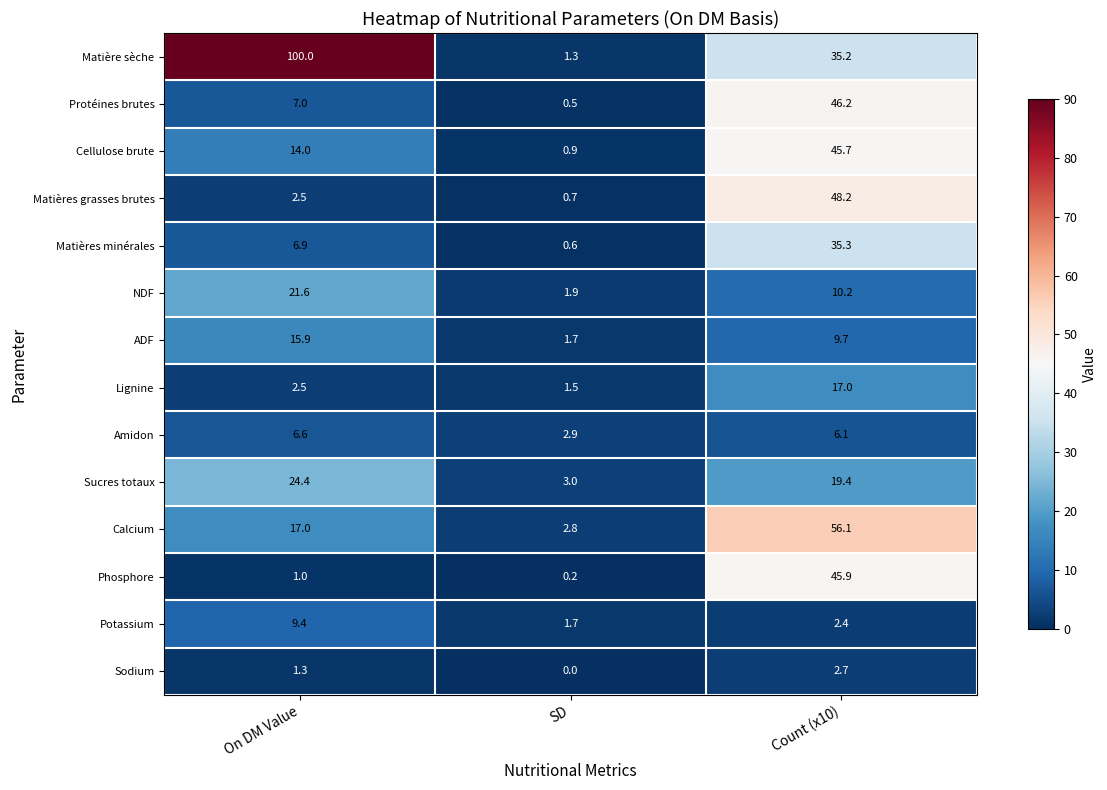

At which label does Sodium first exceed 1?

On DM Value